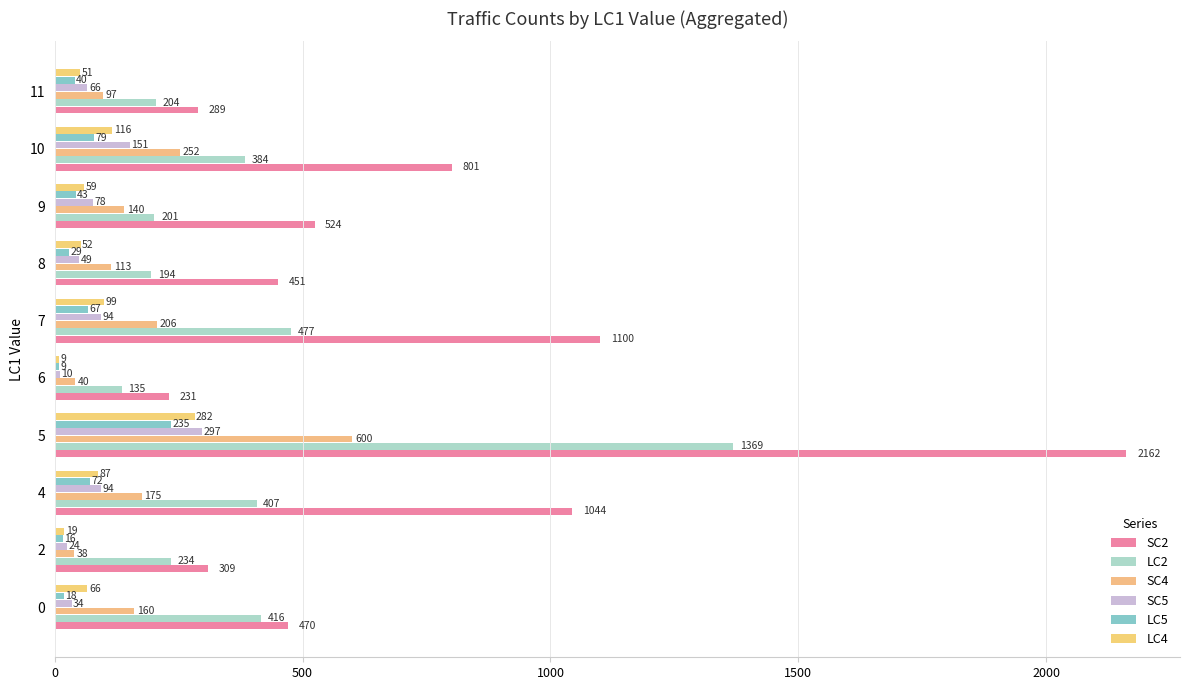

At which label is LC5 closest to 122?

10